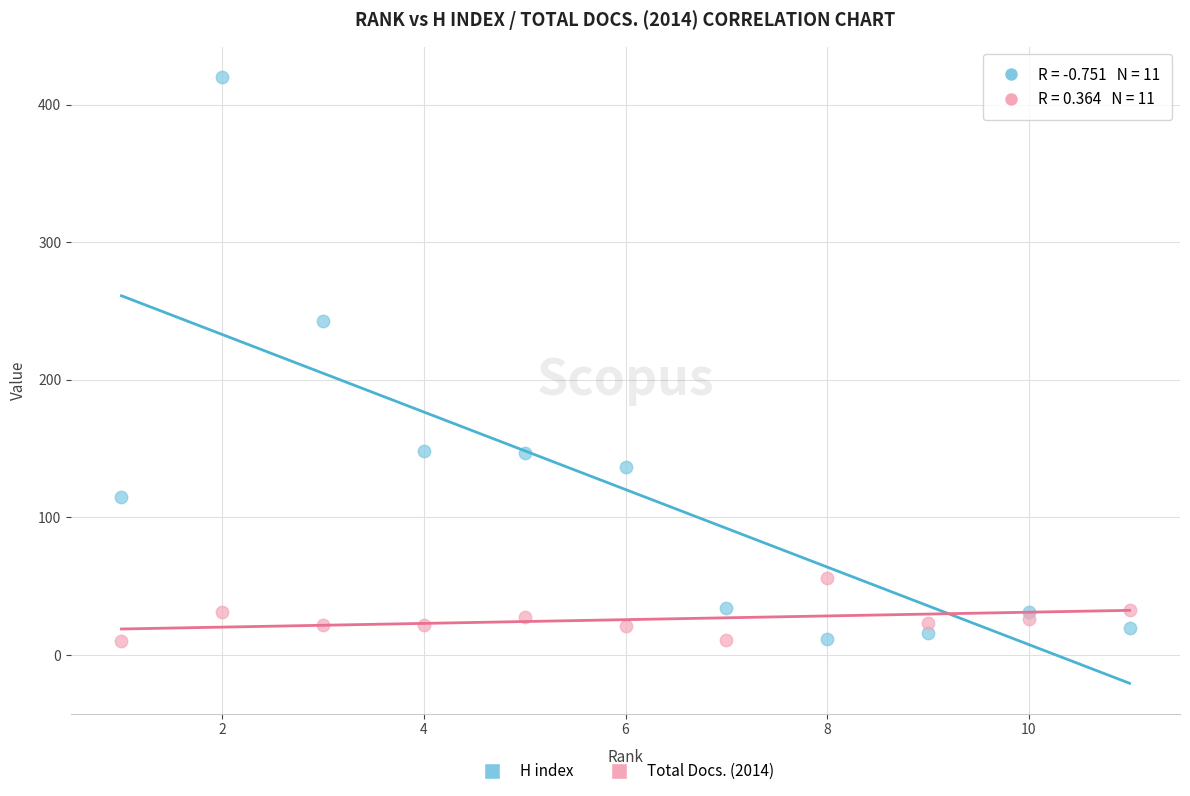

Across all data points, what is the range of Y values (max minus min)?

410